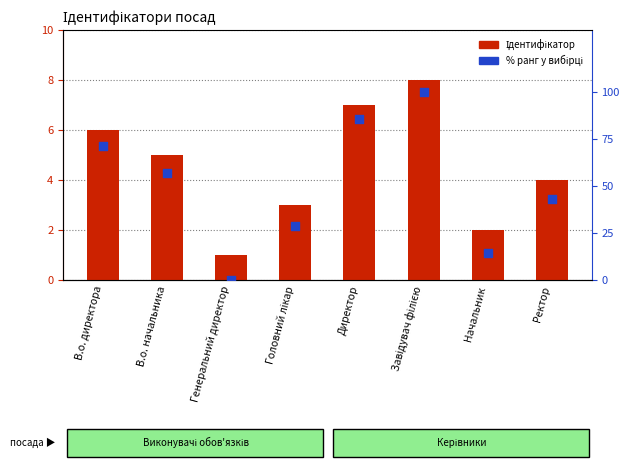

Which series reaches the minimum Y coordinate?

% ранг у вибірці